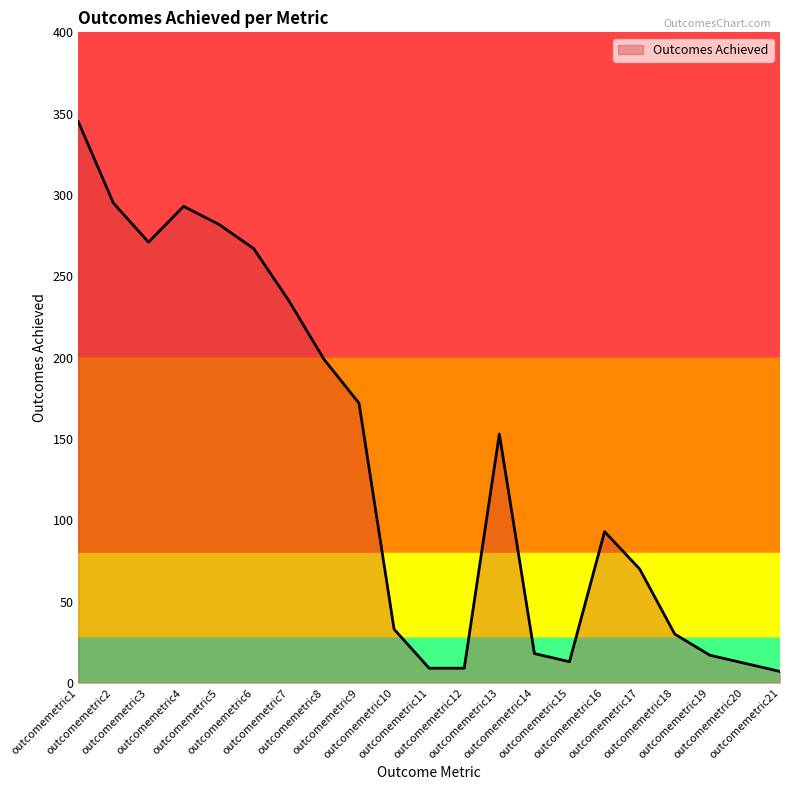

What is the greatest value displayed?

345